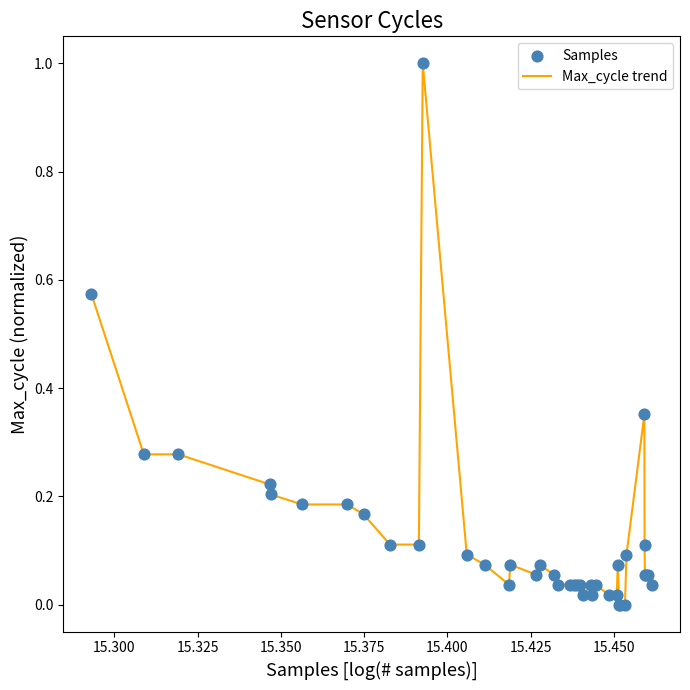

What is the greatest value displayed?

1.0